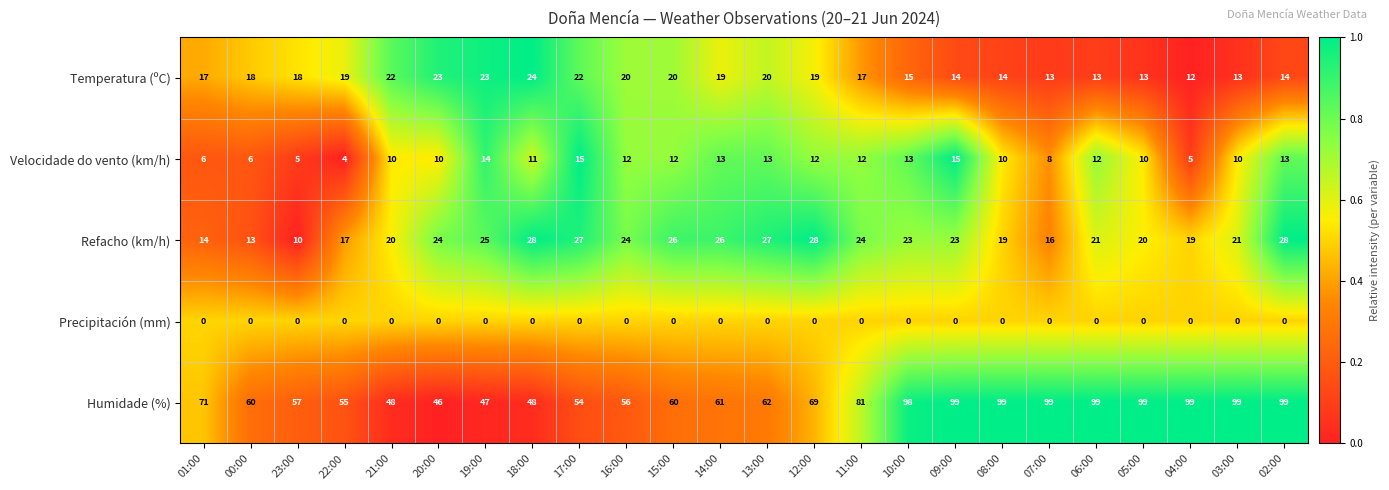

At 00:00, list the series in order from smallest to largest.

Precipitación (mm), Velocidade do vento (km/h), Refacho (km/h), Temperatura (ºC), Humidade (%)